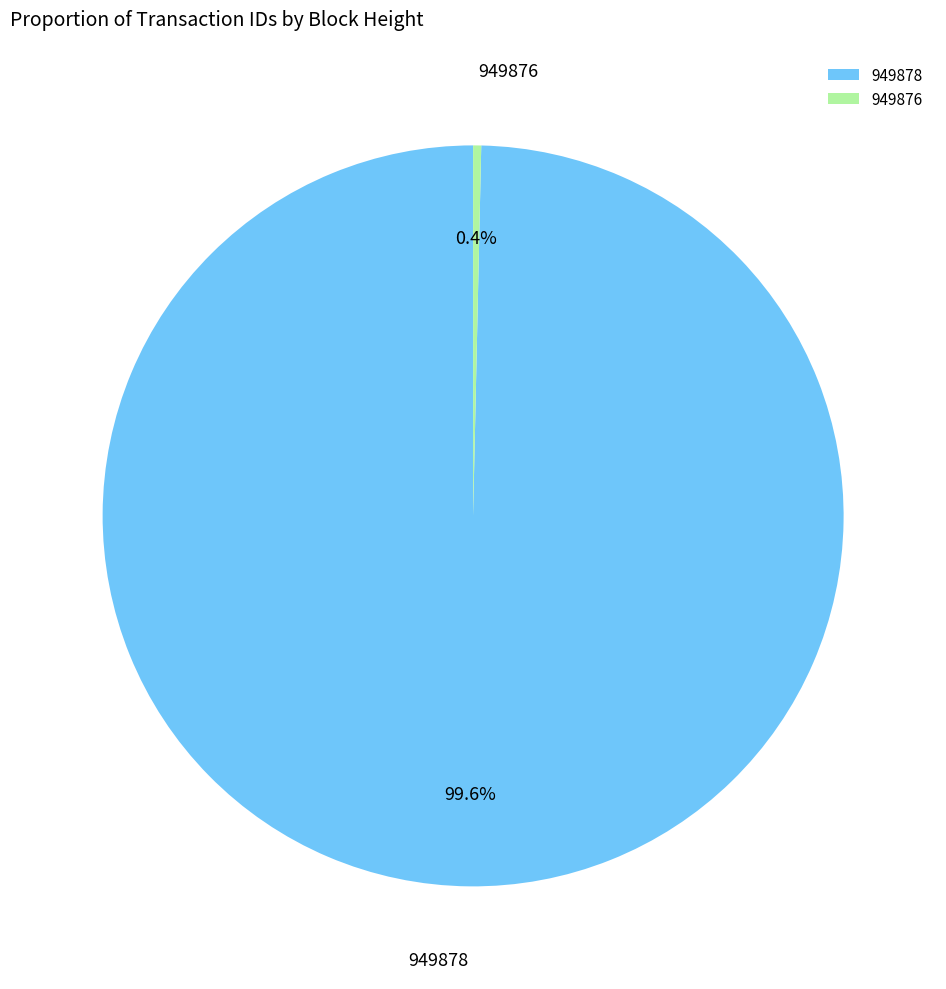

Rank the categories by value from lowest to highest.

949876, 949878